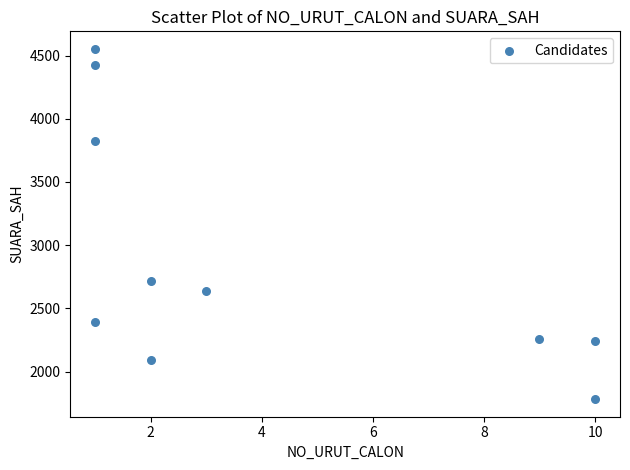

What is the average X value?

4